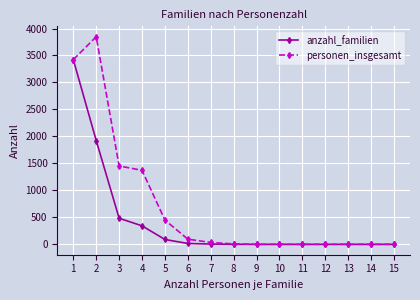

The anzahl_familien series shows 5271 at 1. True or false?

False